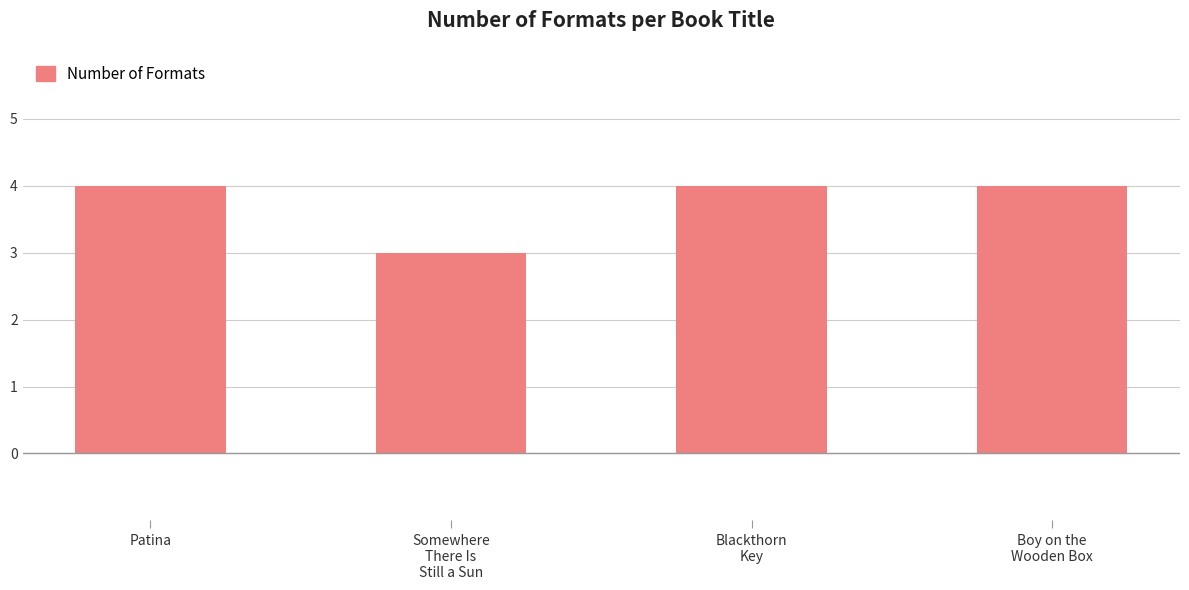

What is the minimum value shown in the chart?

3